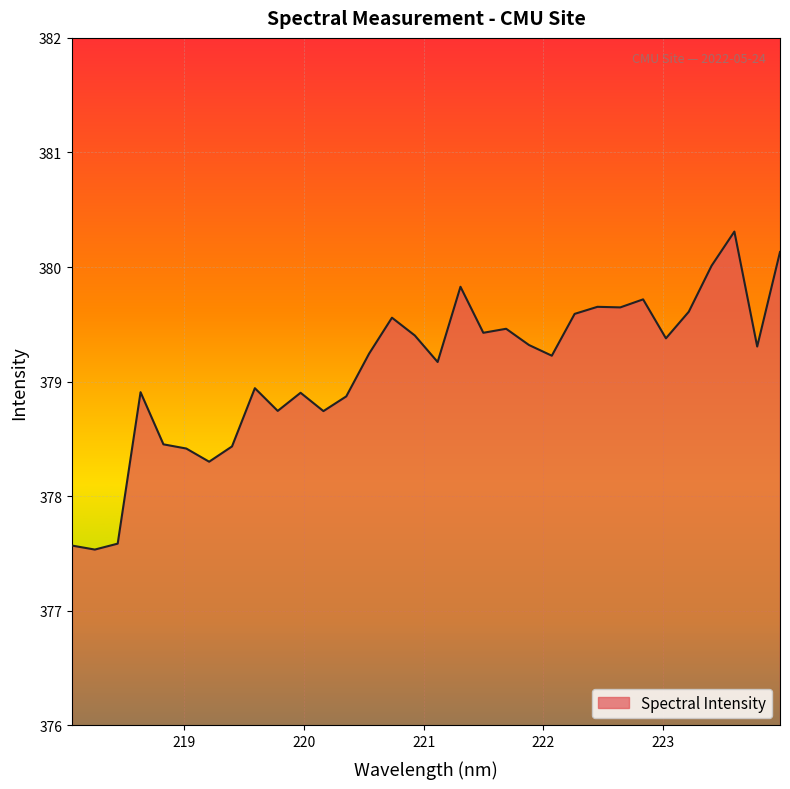

What is the maximum value shown in the chart?

380.3